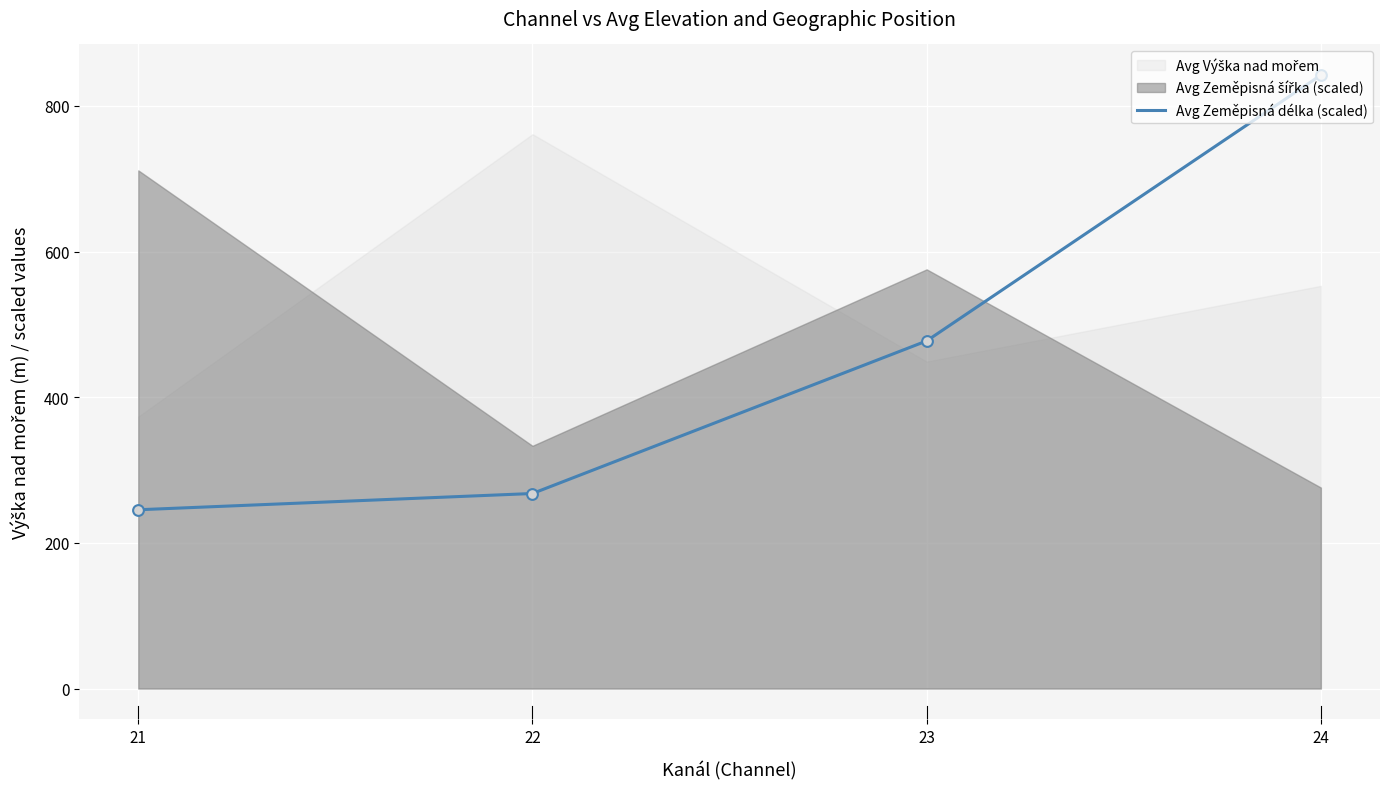

Rank the categories by Avg Zeměpisná délka (scaled) value from lowest to highest.

21, 22, 23, 24